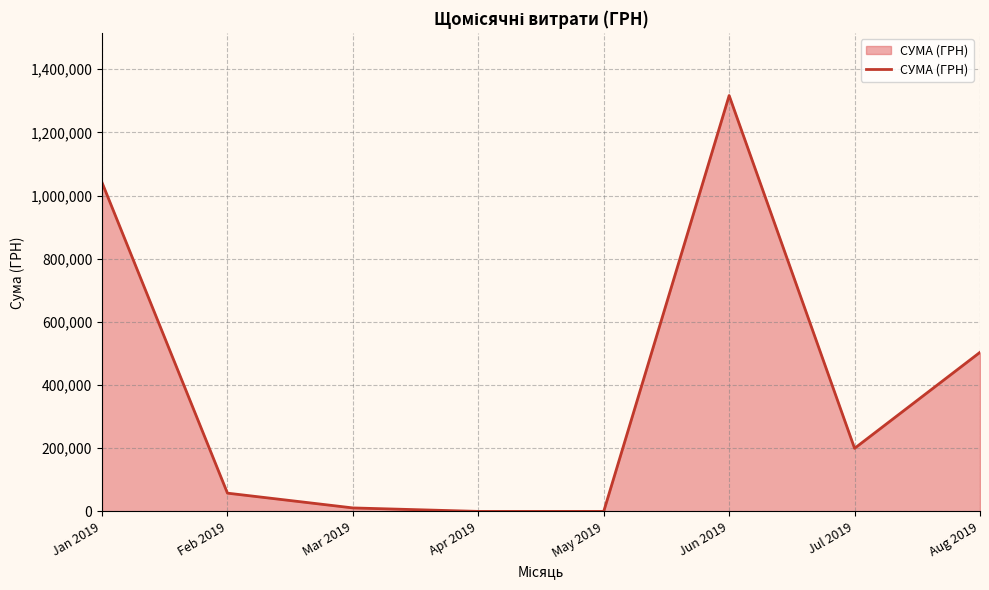

How many lines are shown in the chart?

1